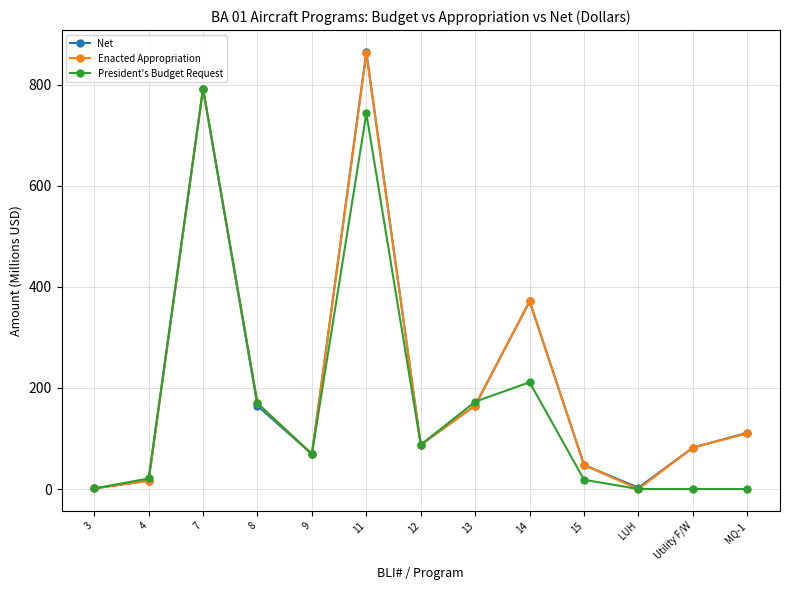

What is the value of the Enacted Appropriation point at the 5th from the left?

69.2